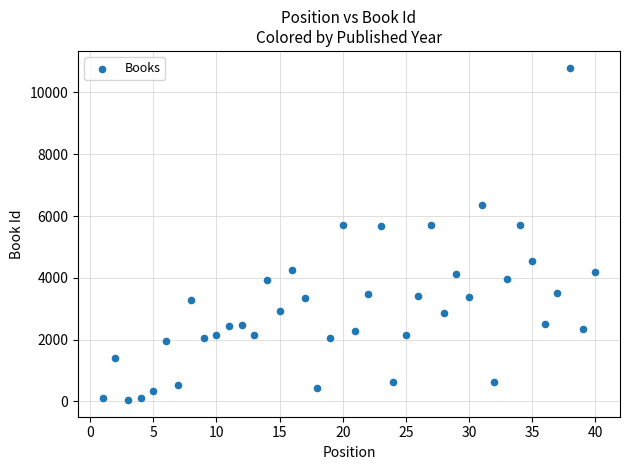

What is the range of X values (max minus min)?

39